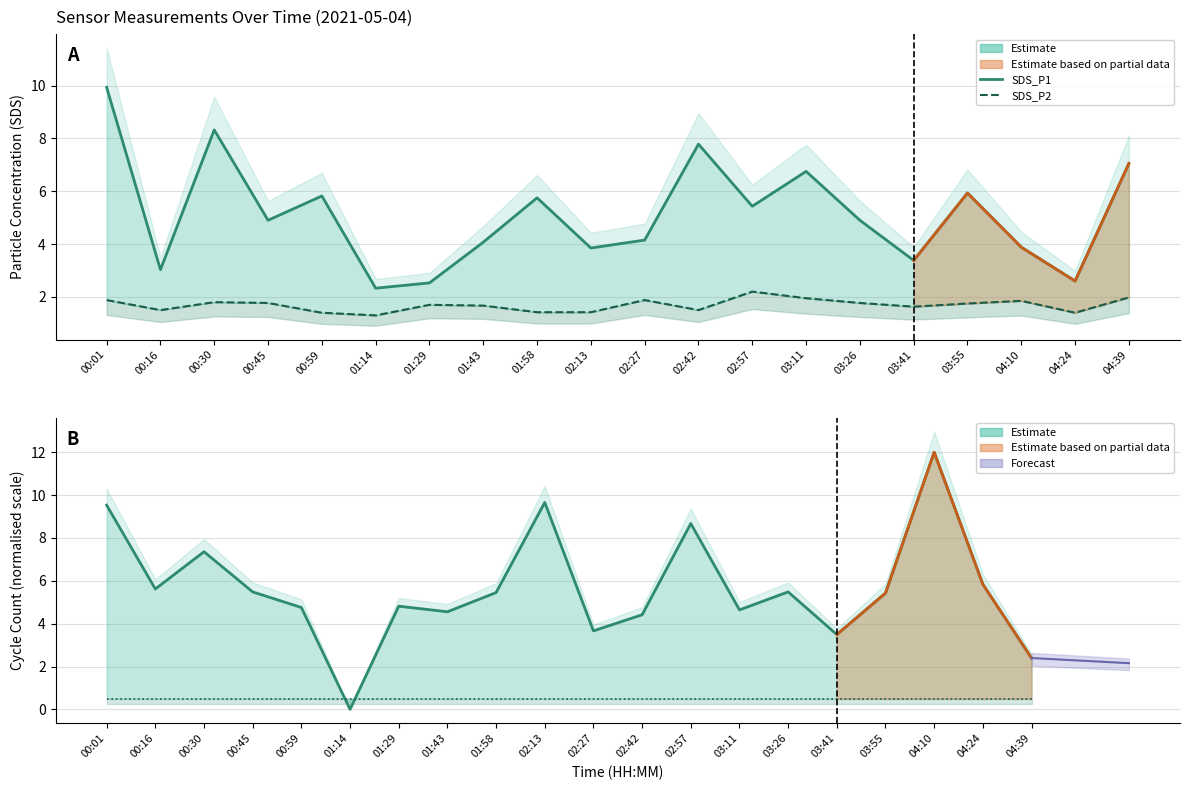

Where is SDS_P2 (estimate) nearest to the value 1?

01:14